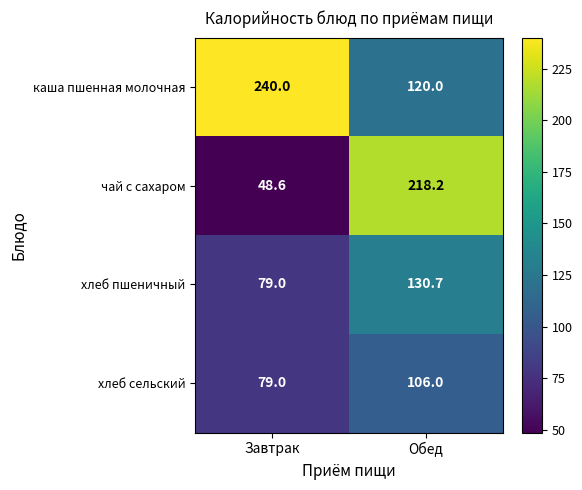

At how many categories does at least one series exceed 156?

2